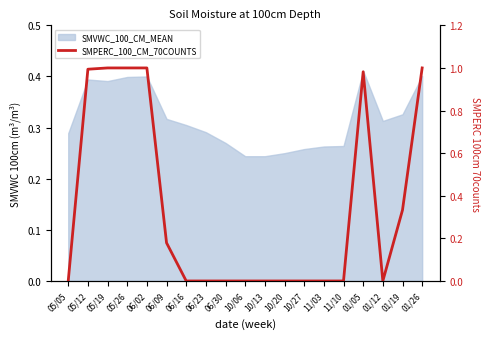

Is it true that the value at 11/03 is -0.4?

False